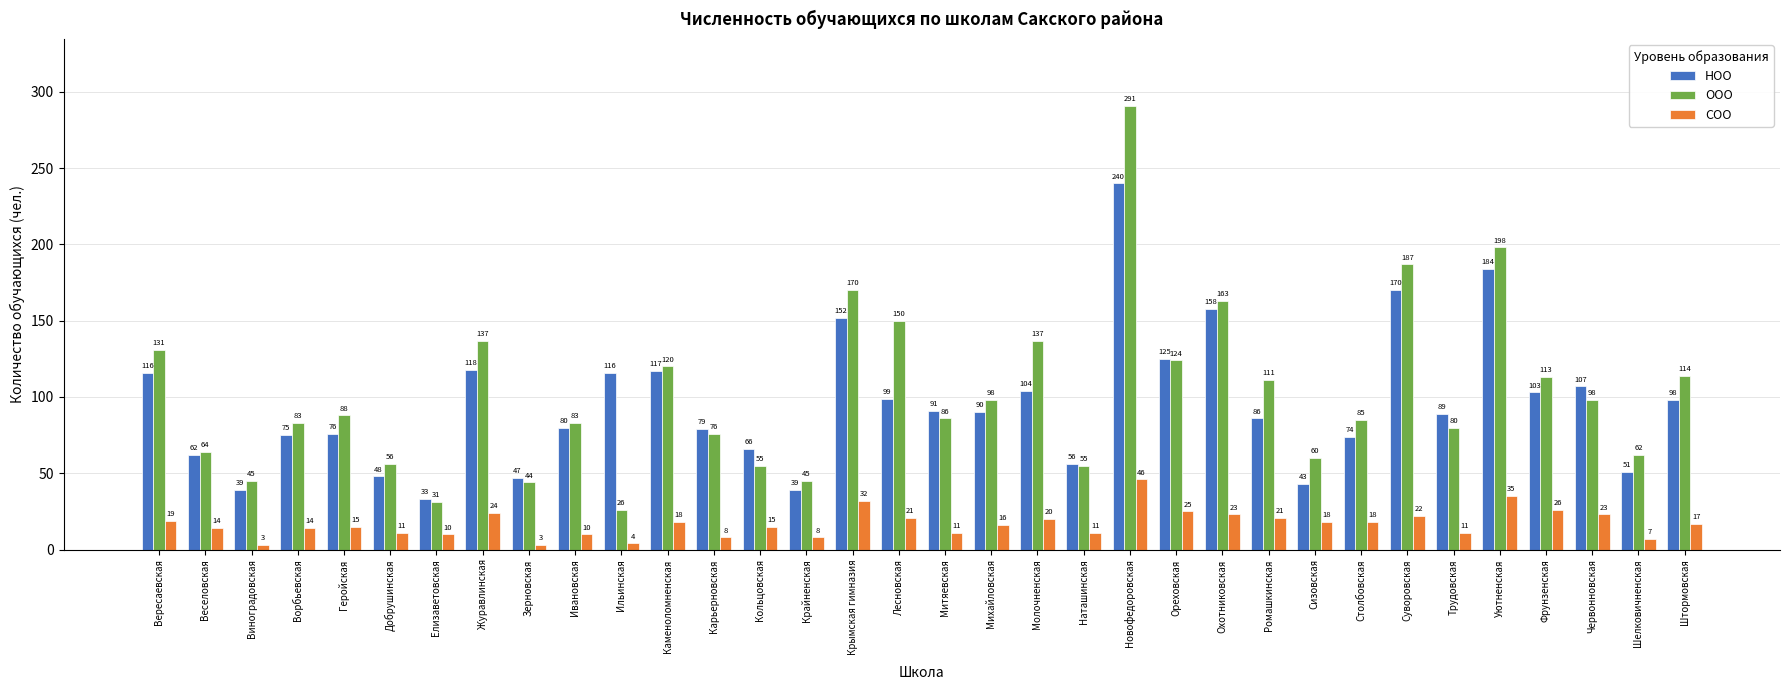

What is the maximum value shown in the chart?

291